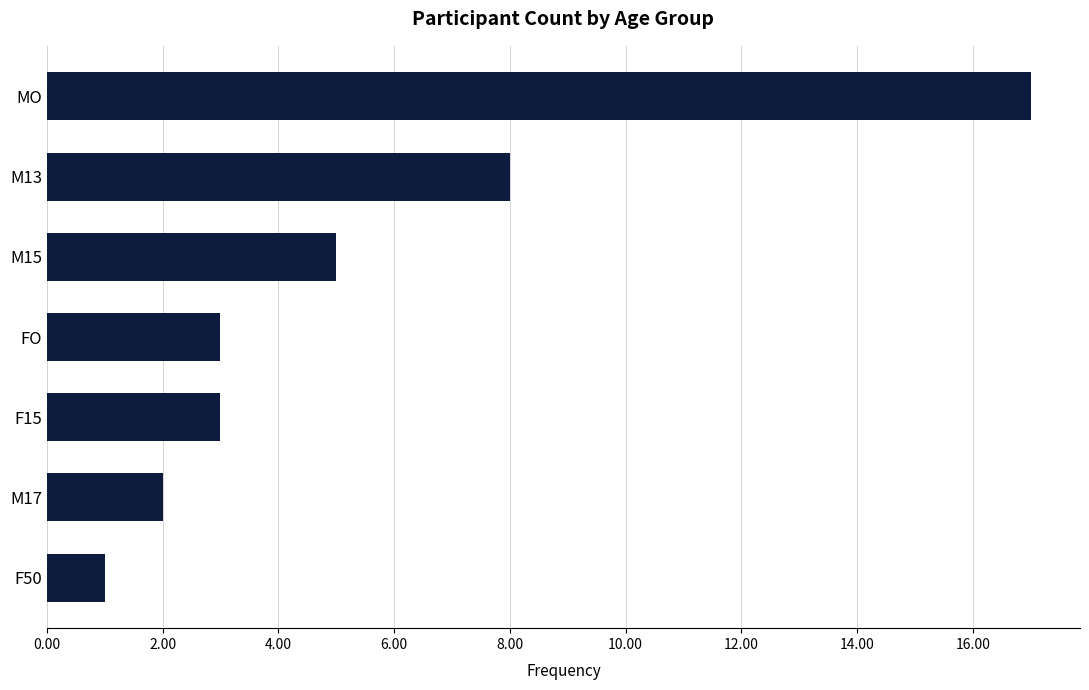

Which has a higher value, M13 or F15?

M13